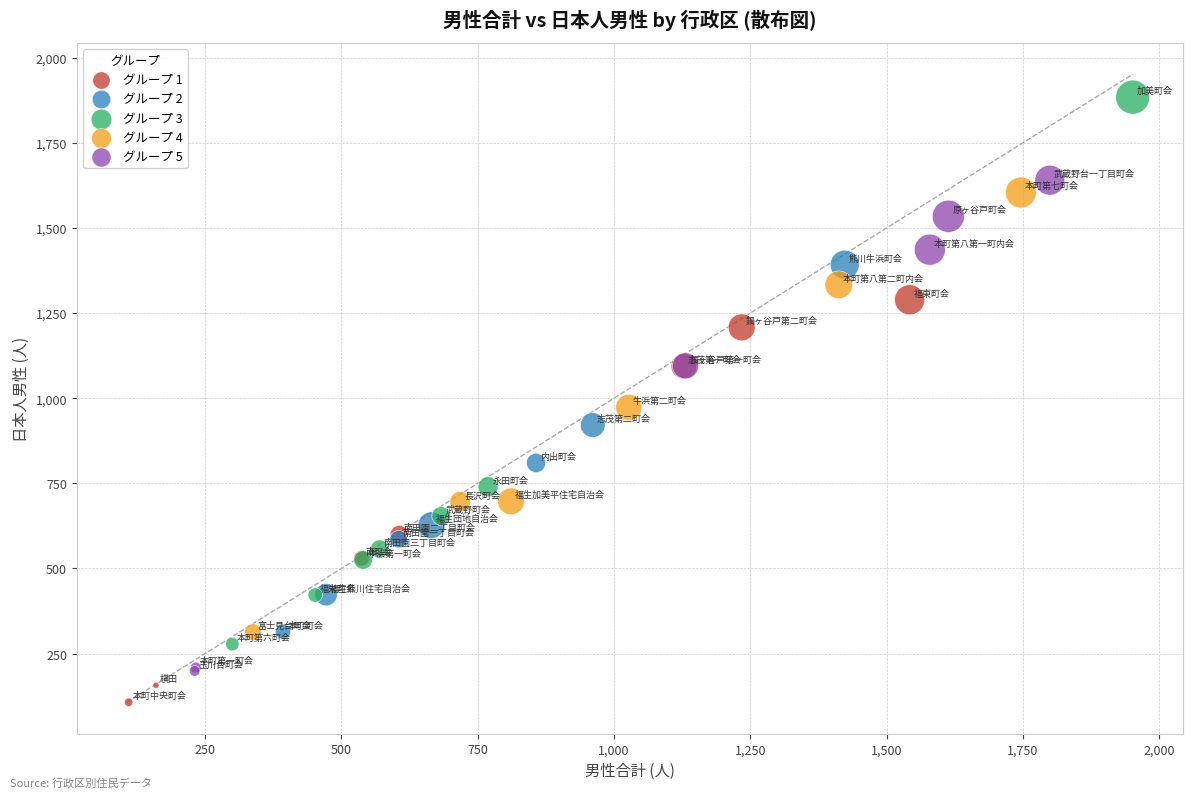

What are all the series names shown in the legend?

グループ 1, グループ 2, グループ 3, グループ 4, グループ 5